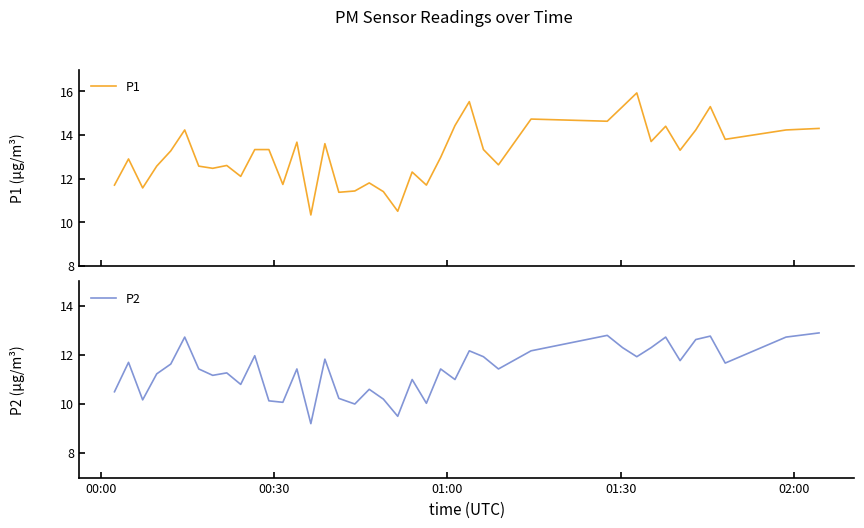

What is the sum of all P1 values?

525.2